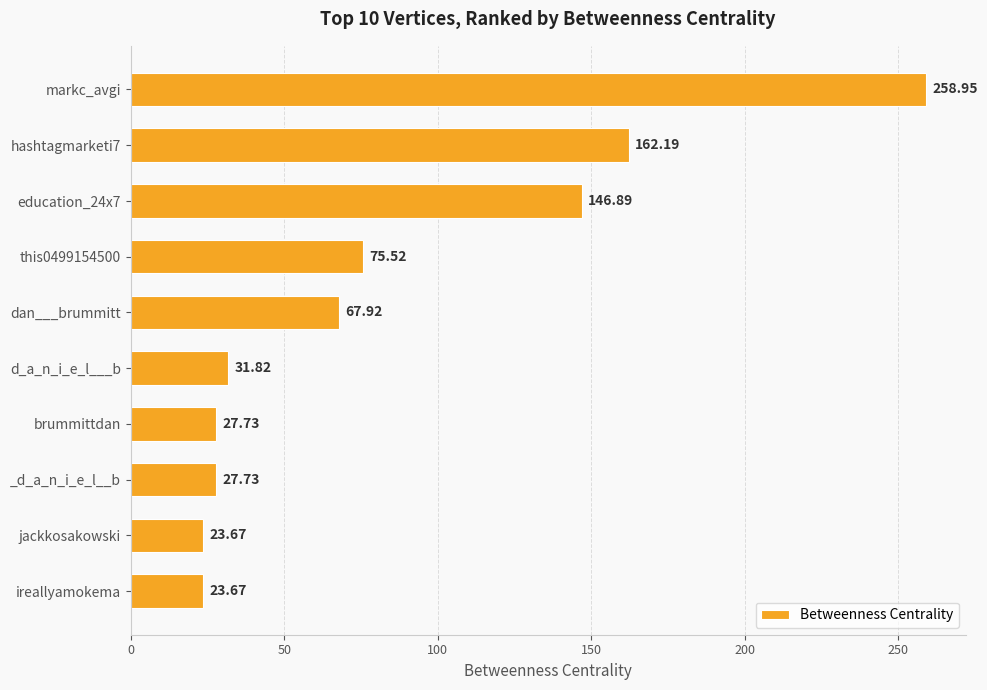

What is the average value?

84.6